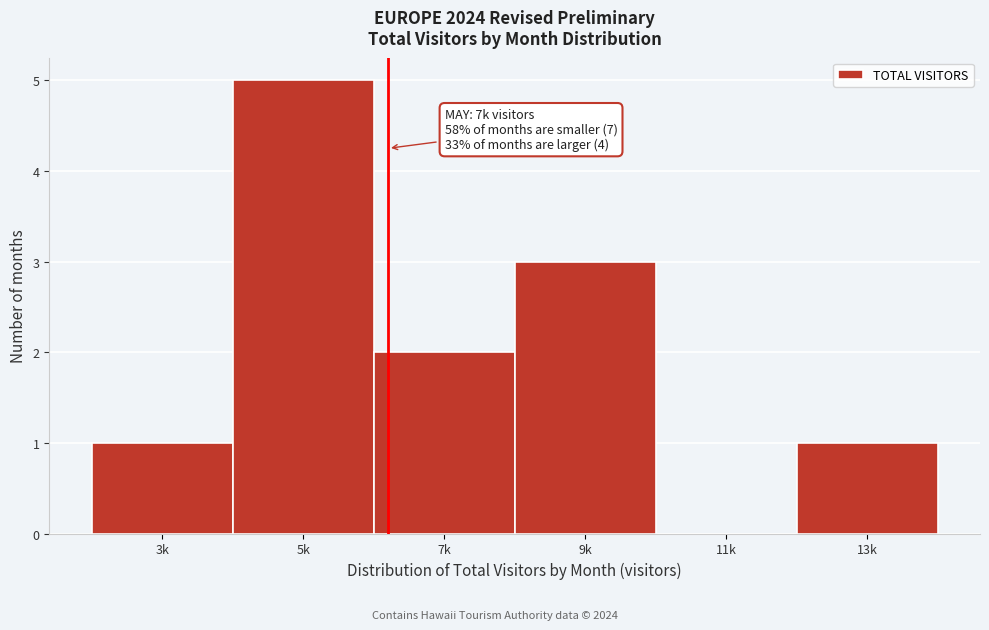

Reading left to right, extract all data points from this chart.

3k=1	5k=5	7k=2	9k=3	11k=0	13k=1